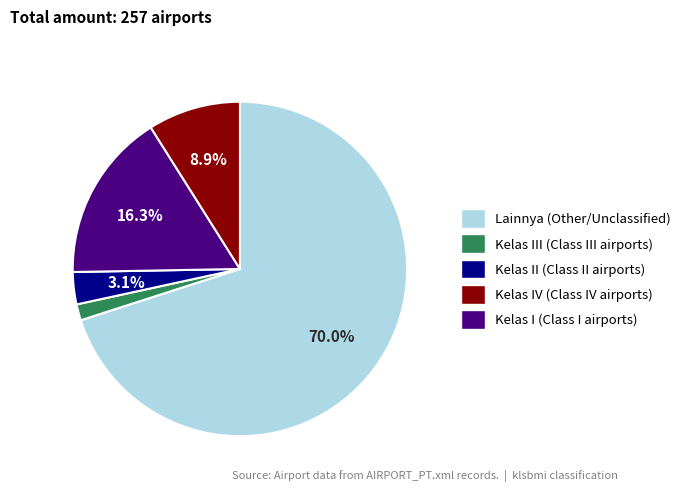

Is there a majority slice in this chart?

Yes